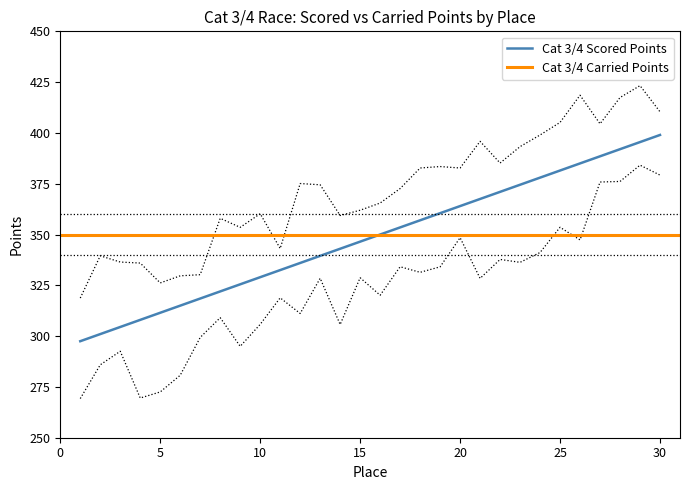

What is the highest value of the Cat 3/4 Scored Points series?

399.0